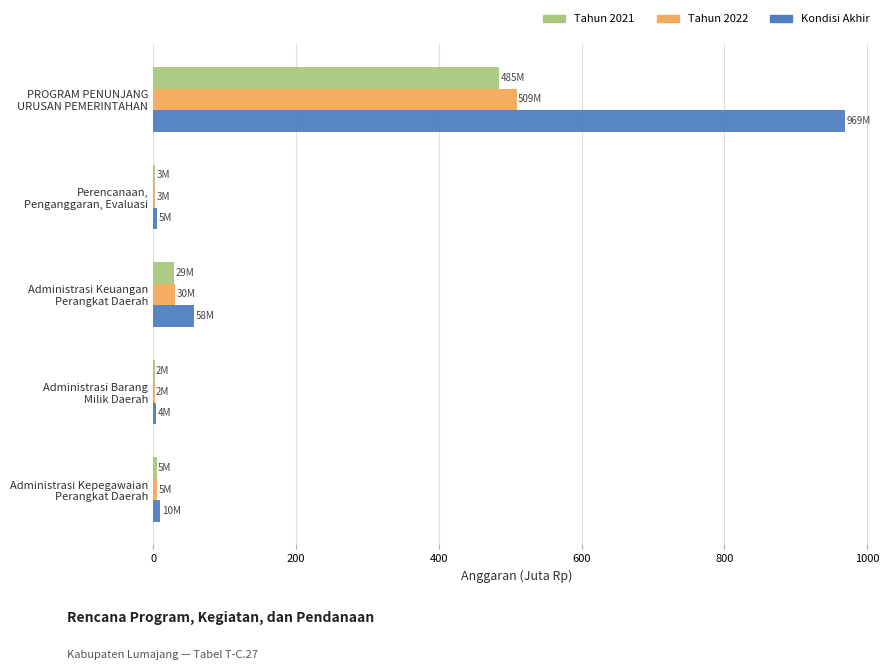

What is the sum of all Tahun 2021 values?

523.4